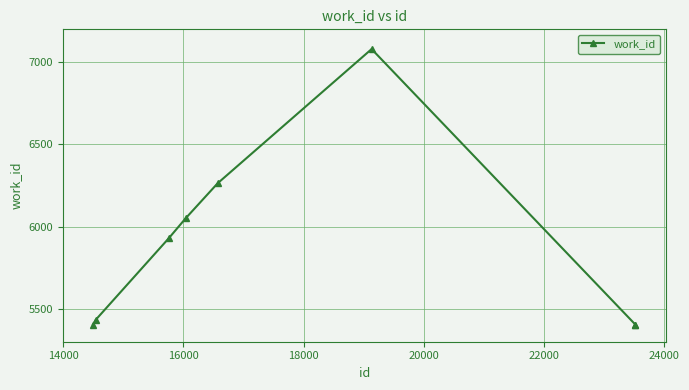

What is the difference between the maximum and minimum values?

1676